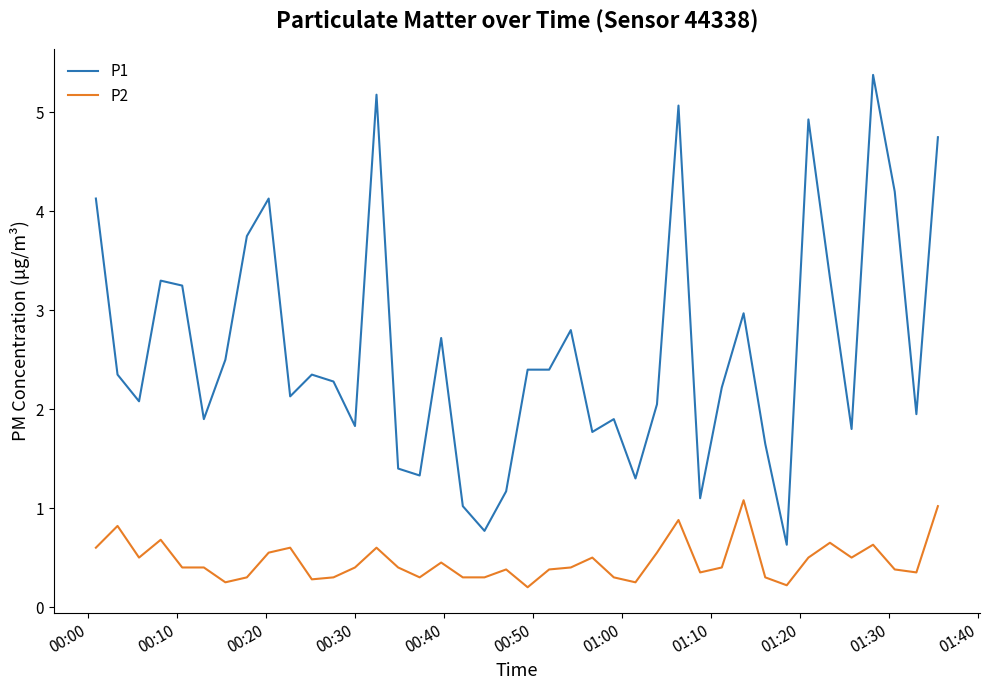

Rank the series by their average value, from highest to lowest.

P1, P2